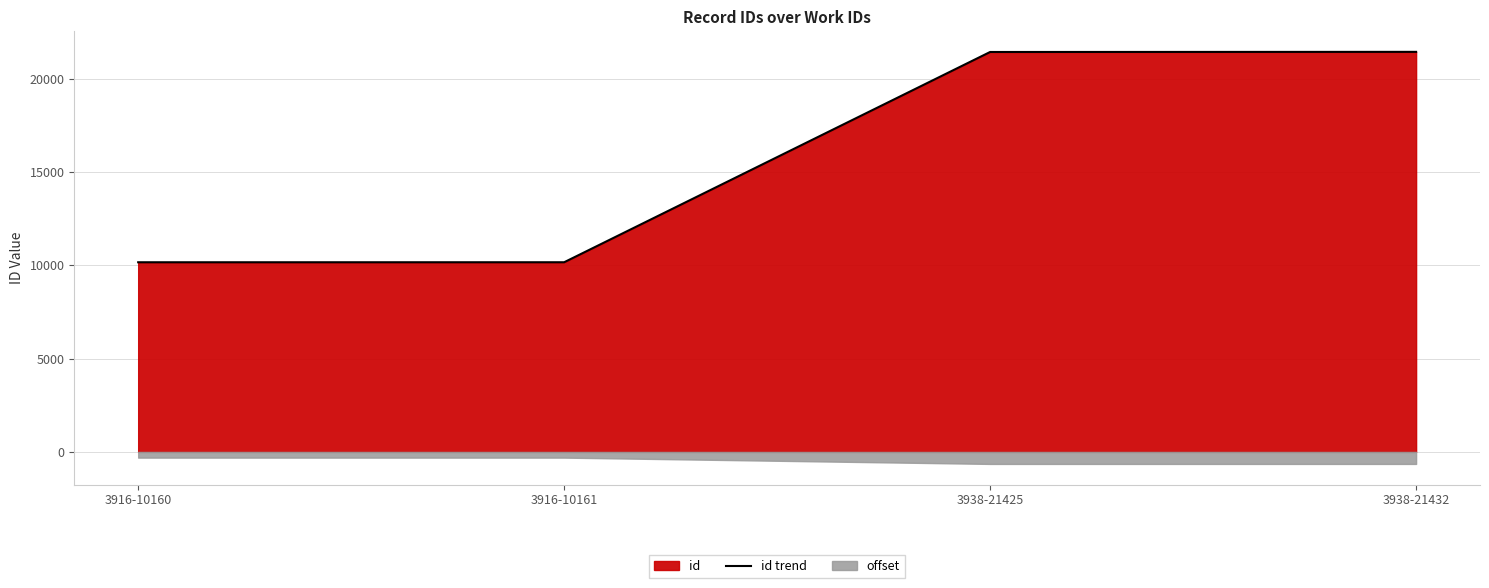

At which label is id trend closest to 15796?

3938-21425